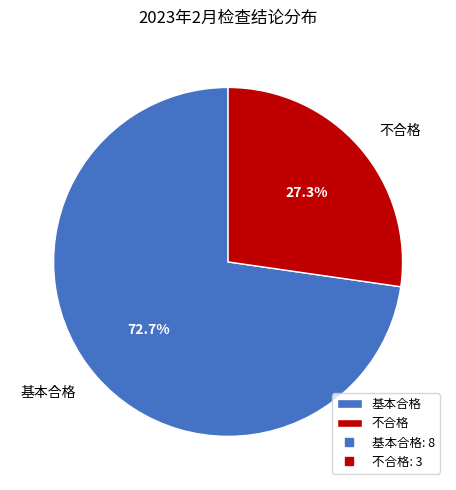

Which has a higher value, 基本合格 or 不合格?

基本合格